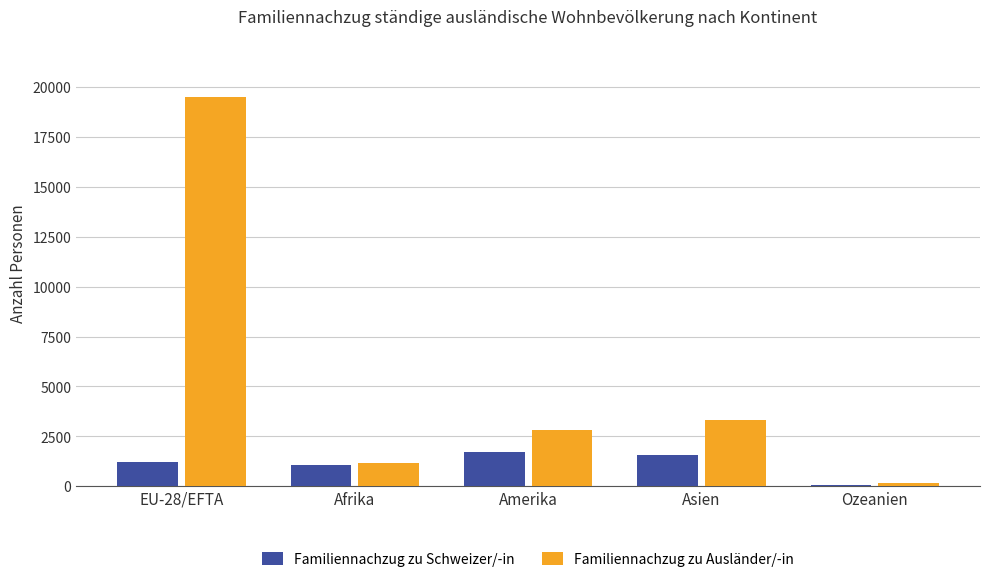

Rank the series by their maximum value, from highest to lowest.

Familiennachzug zu Ausländer/-in, Familiennachzug zu Schweizer/-in